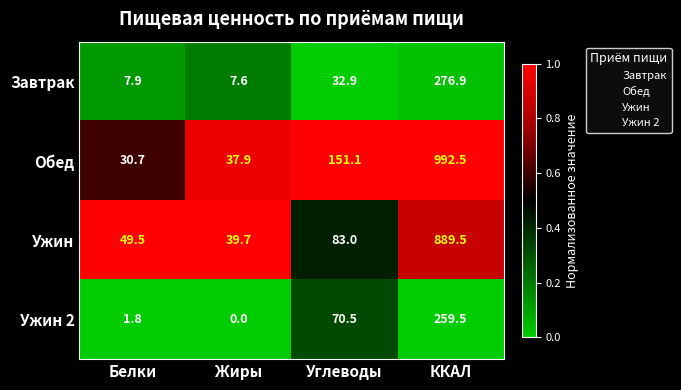

At which category is the sum across all series the highest?

ККАЛ